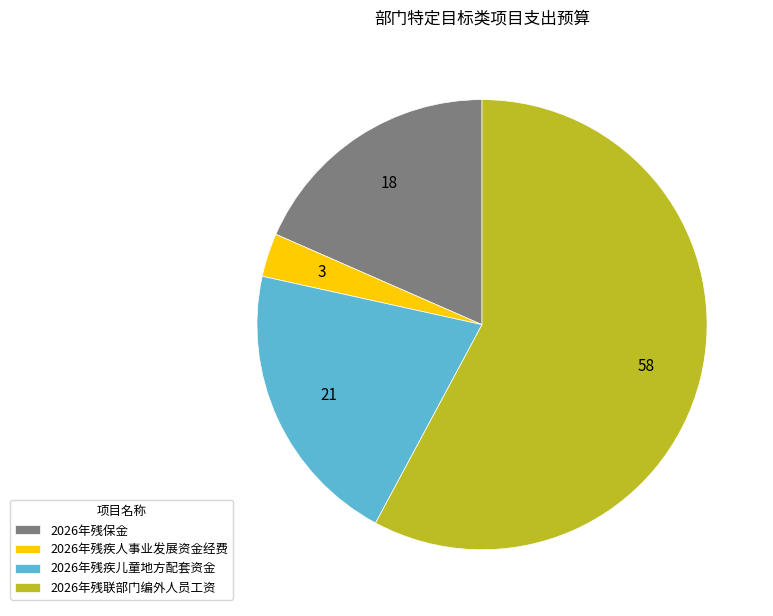

Rank the categories by value from highest to lowest.

2026年残联部门编外人员工资, 2026年残疾儿童地方配套资金, 2026年残保金, 2026年残疾人事业发展资金经费